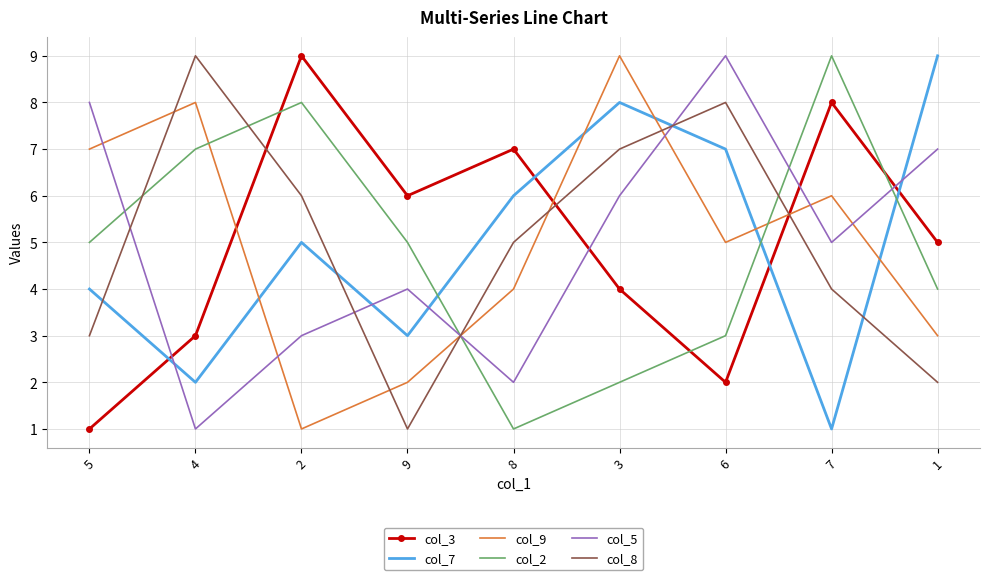

Between which two adjacent categories do col_7 and col_5 first intersect?

5 and 4